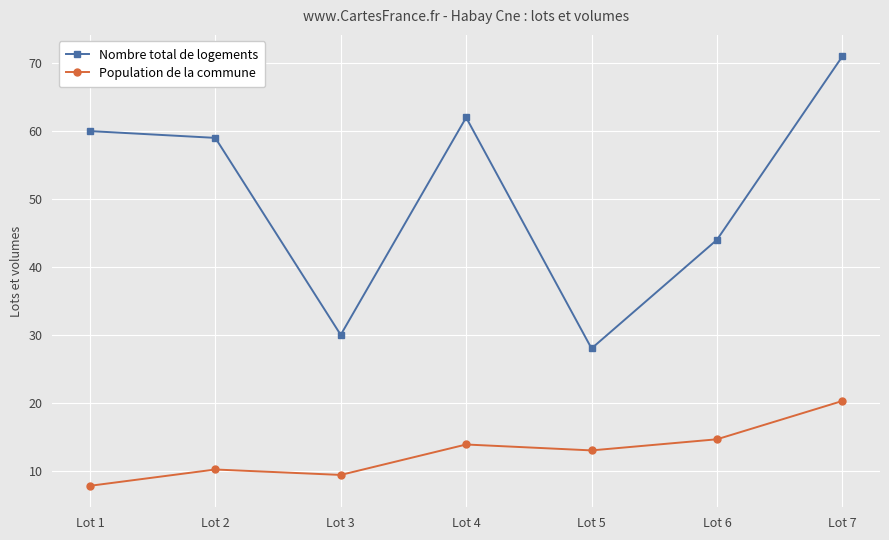

How many interior local valleys does the Population de la commune series have?

2